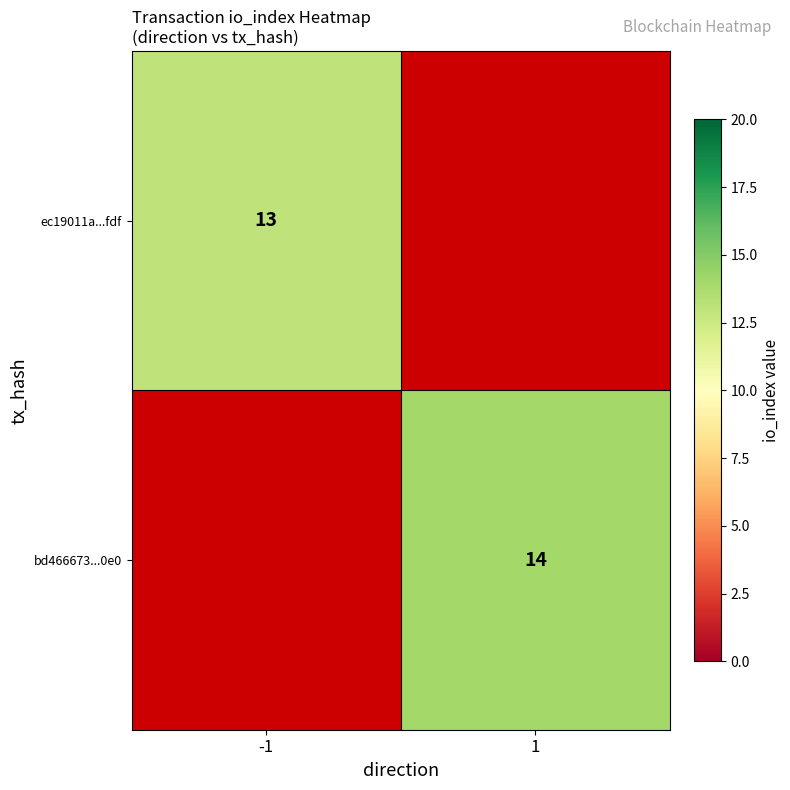

The ec19011a...fdf series shows 13 at -1. True or false?

True